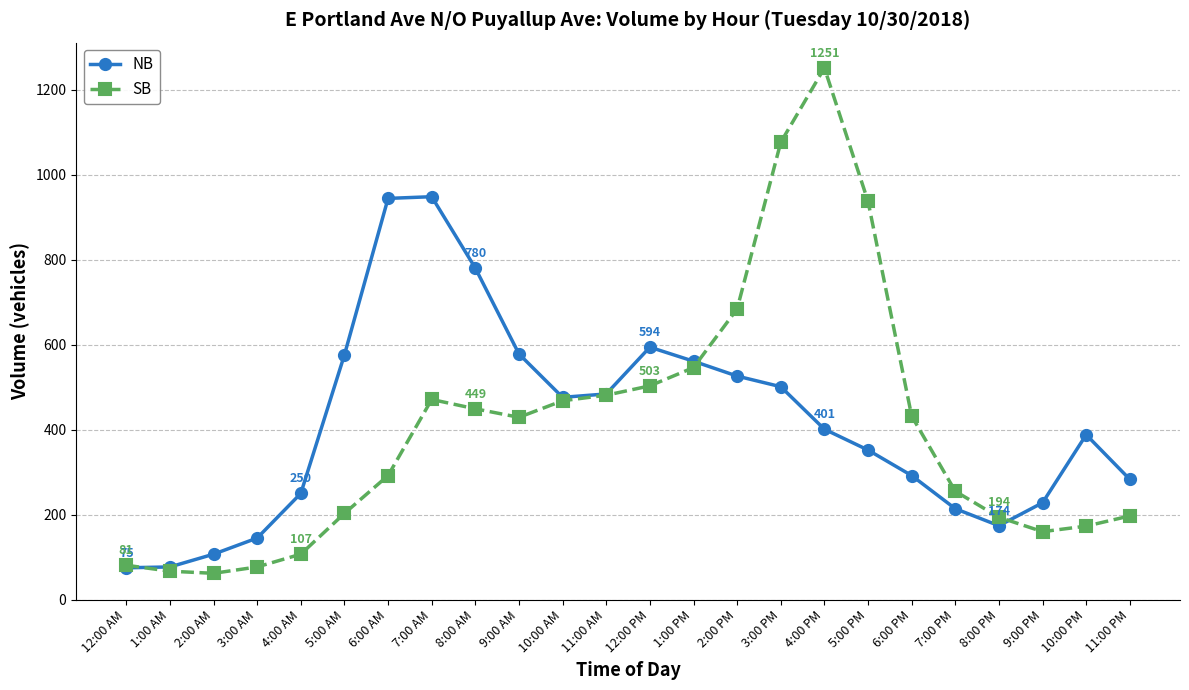

The NB series shows 131 at 9:00 PM. True or false?

False